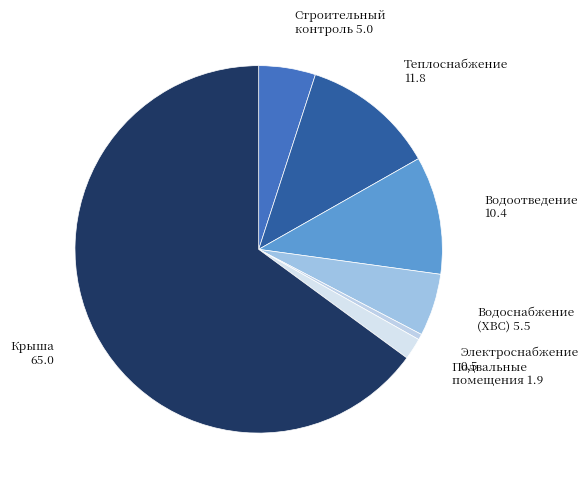

The Подвальные помещения slice represents 11% of the pie. True or false?

False